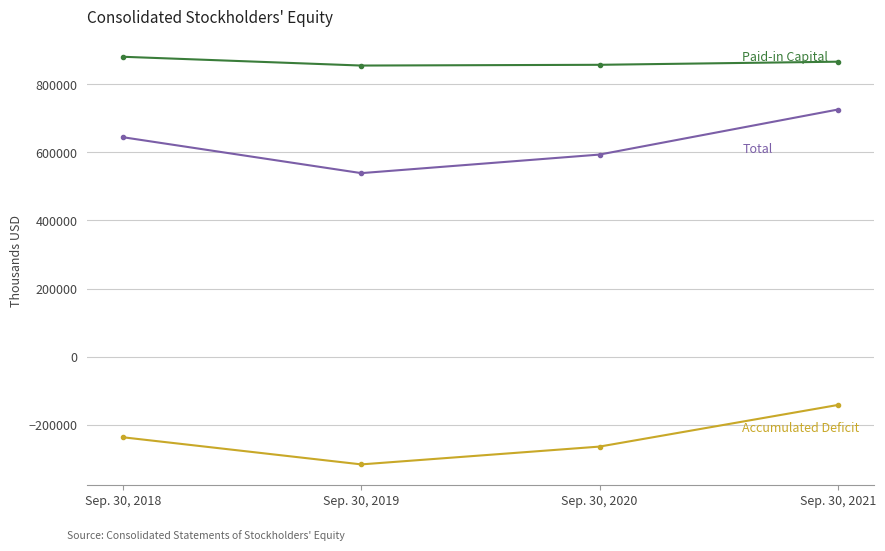

At which category does the chart reach its minimum across all series?

Sep. 30, 2019